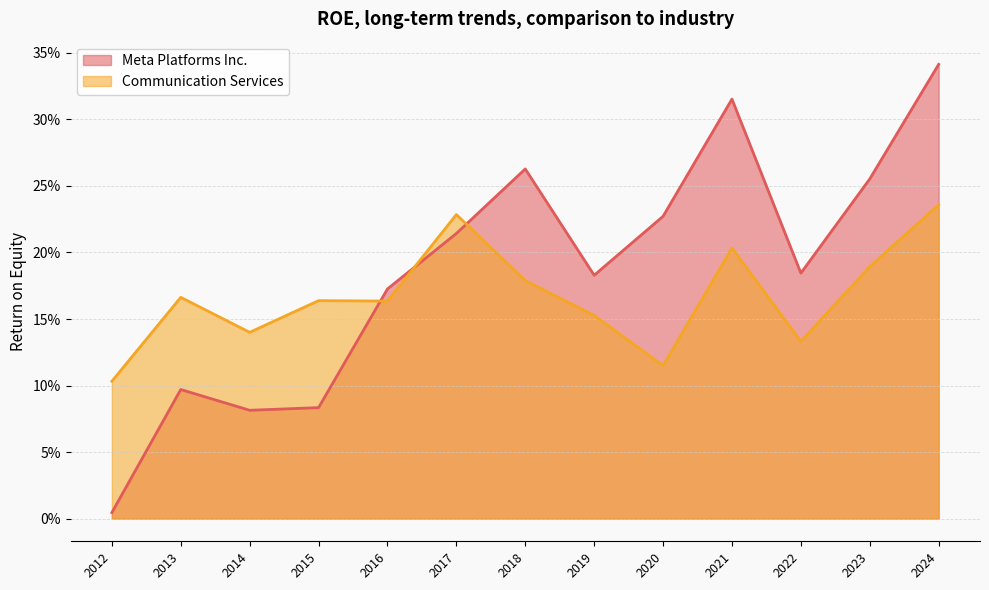

What is the difference between the Communication Services values at 2018 and 2024?

0.1